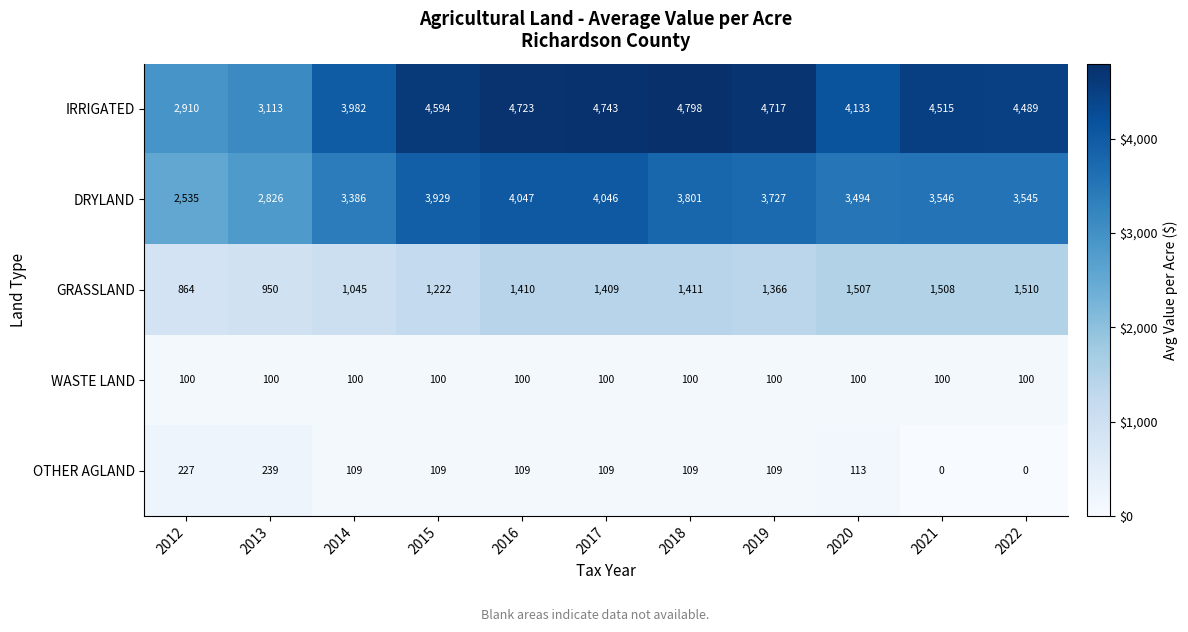

Is it true that WASTE LAND equals 29 at 2018?

False